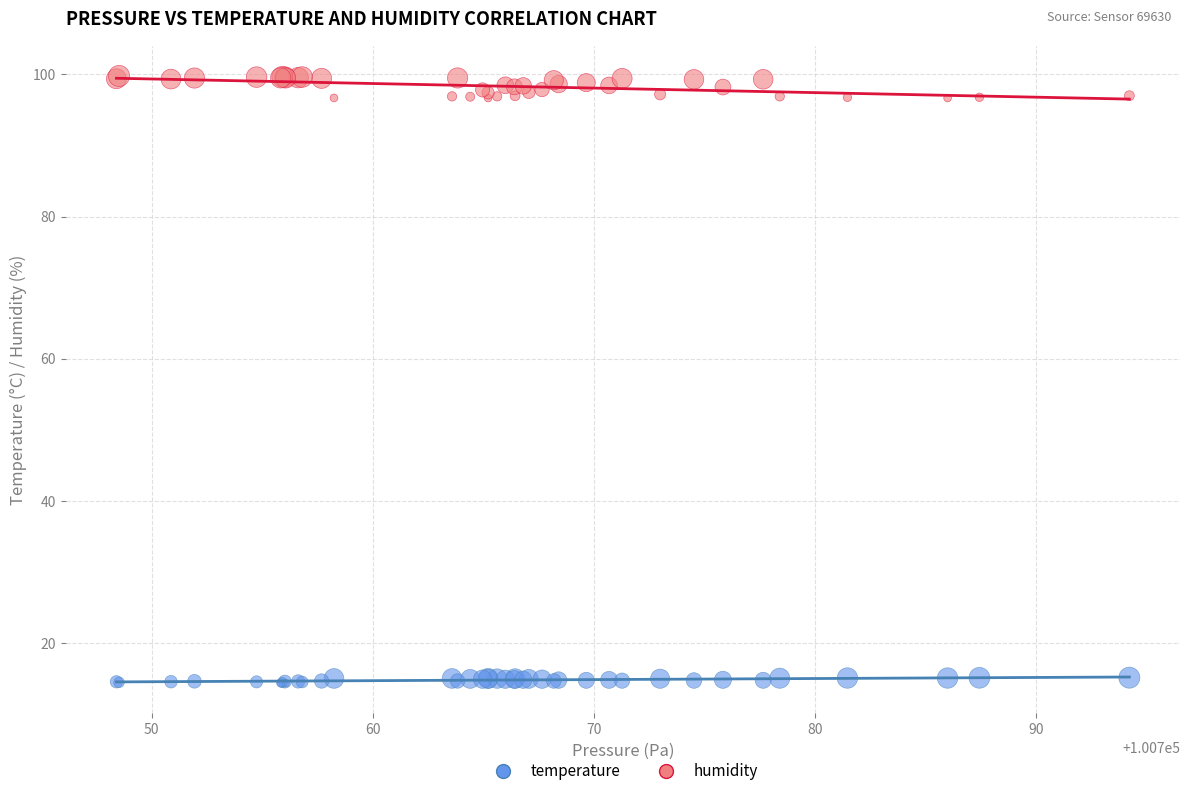

Which series has the largest Y range (max minus min)?

humidity